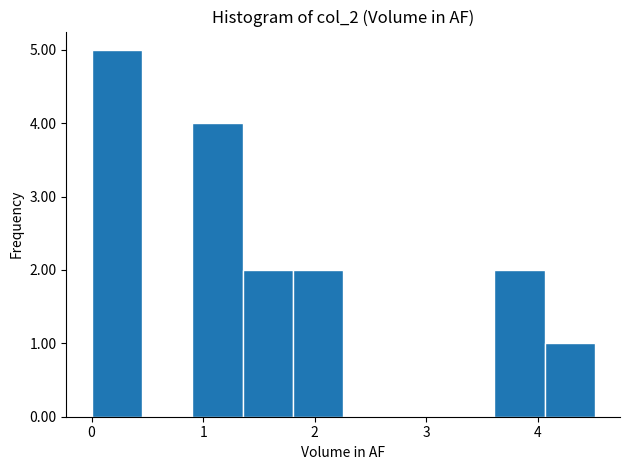

Reading left to right, transcribe this chart: for each bar, give the range it covers on the x-axis and its height. Neither the bar edges nor the heights are printed on the chart, so give them approximately, as read against the axes.

0.0 to 0.5: 5
0.5 to 0.9: 0
0.9 to 1.4: 4
1.4 to 1.8: 2
1.8 to 2.3: 2
2.3 to 2.7: 0
2.7 to 3.2: 0
3.2 to 3.6: 0
3.6 to 4.1: 2
4.1 to 4.5: 1